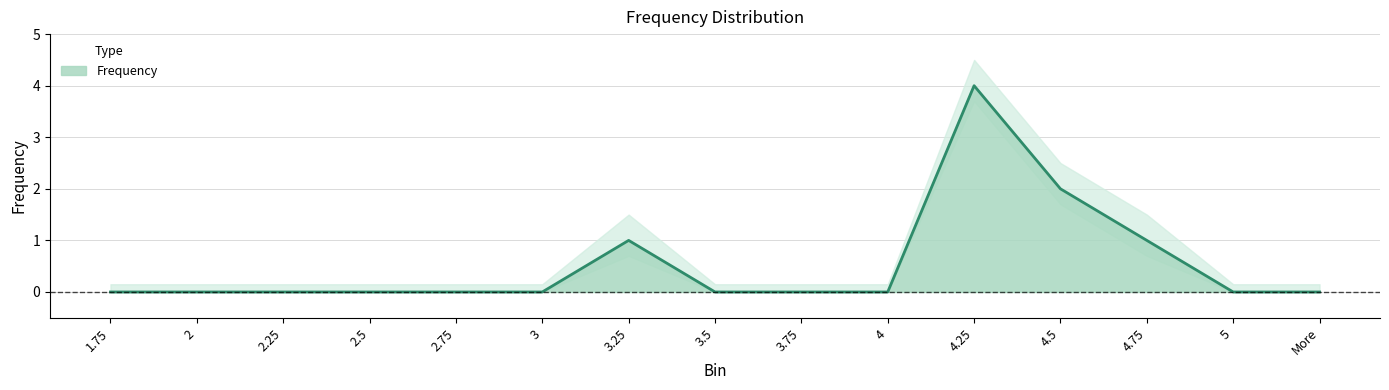

True or false: the data shows 0 at More.

True